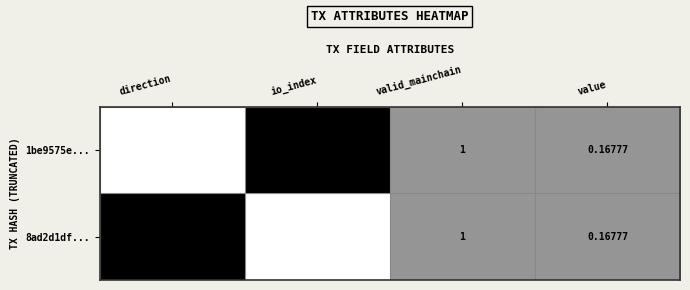

At which label does 1be9575e... reach its minimum?

direction